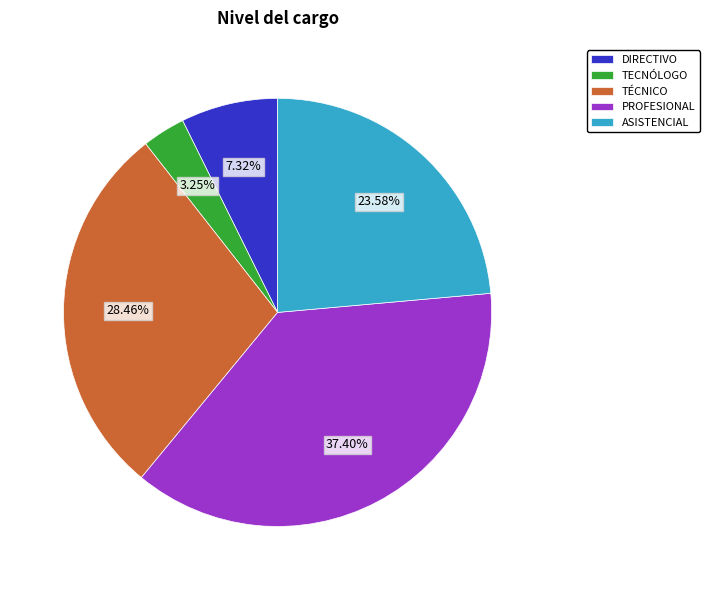

What is the total percentage of TECNÓLOGO and TÉCNICO?

31.7%